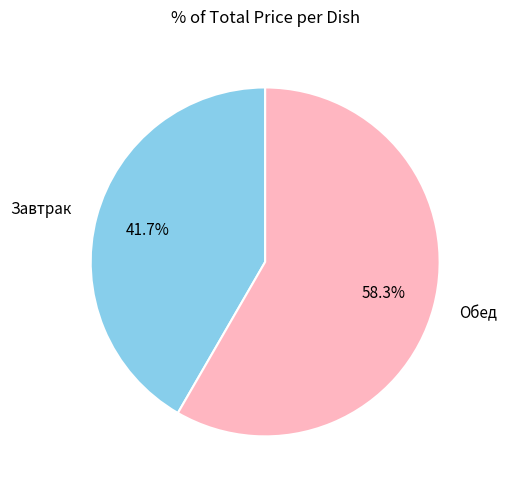

Which category accounts for the majority?

Обед